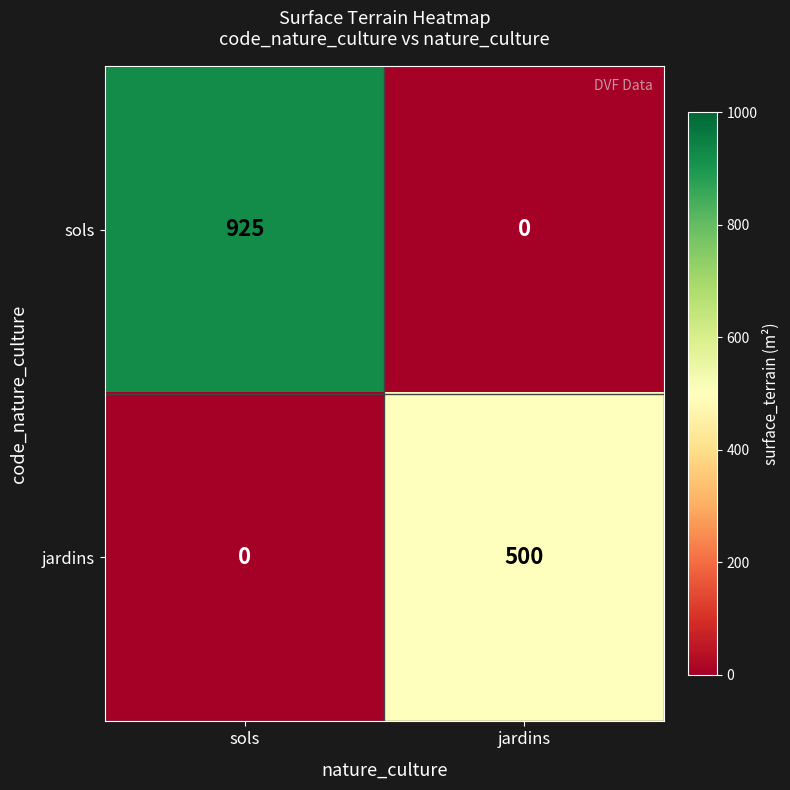

What is the sum of the sols values at jardins and sols?

925